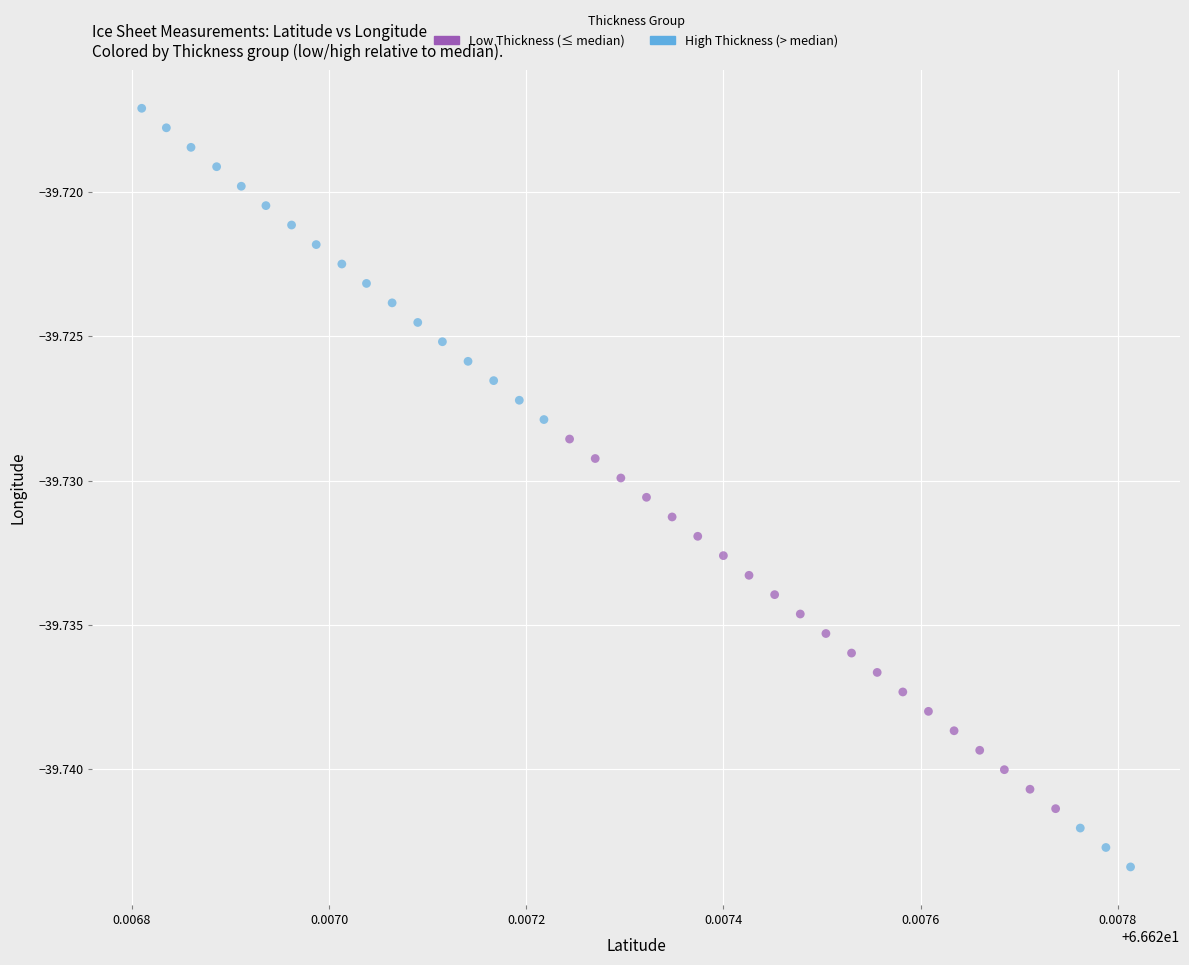

Which series has the largest Y range (max minus min)?

High Thickness (> median)